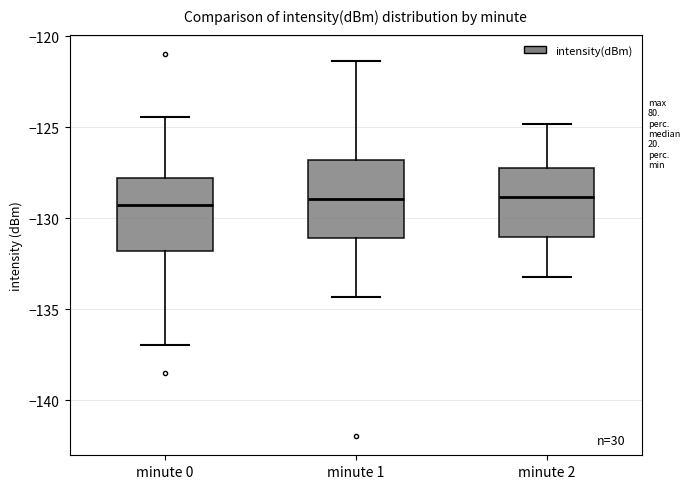

Reading left to right, read every box against the y-axis: the position of its median line, the range the box covers, and the ends of its whiskers. The values are not printed on the chart, so give them approximately, as read against the axis.

minute 0: median -129.5, box -132.0 to -128.0, whiskers -137.0 to -124.5
minute 1: median -129.0, box -131.0 to -127.0, whiskers -134.5 to -121.5
minute 2: median -129.0, box -131.0 to -127.0, whiskers -133.0 to -125.0